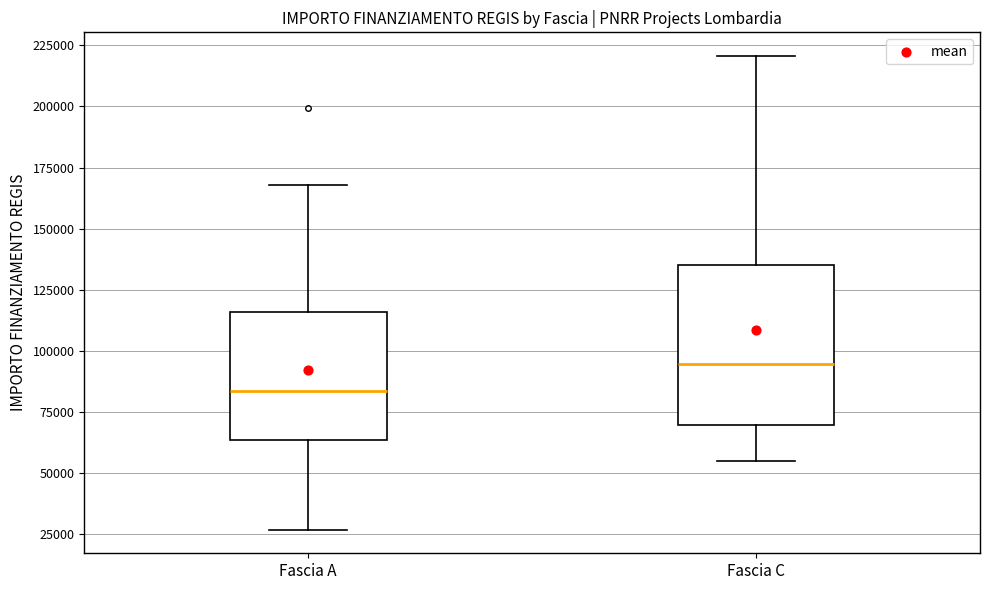

Reading left to right, transcribe this box plot: for each box, give where its median line is, the range the box spans, and where its two whiskers end, as read against the y-axis. The values are not printed on the chart, so give them approximately, as read against the axis.

Fascia A: median 85000, box 65000 to 115000, whiskers 25000 to 170000
Fascia C: median 95000, box 70000 to 135000, whiskers 55000 to 220000